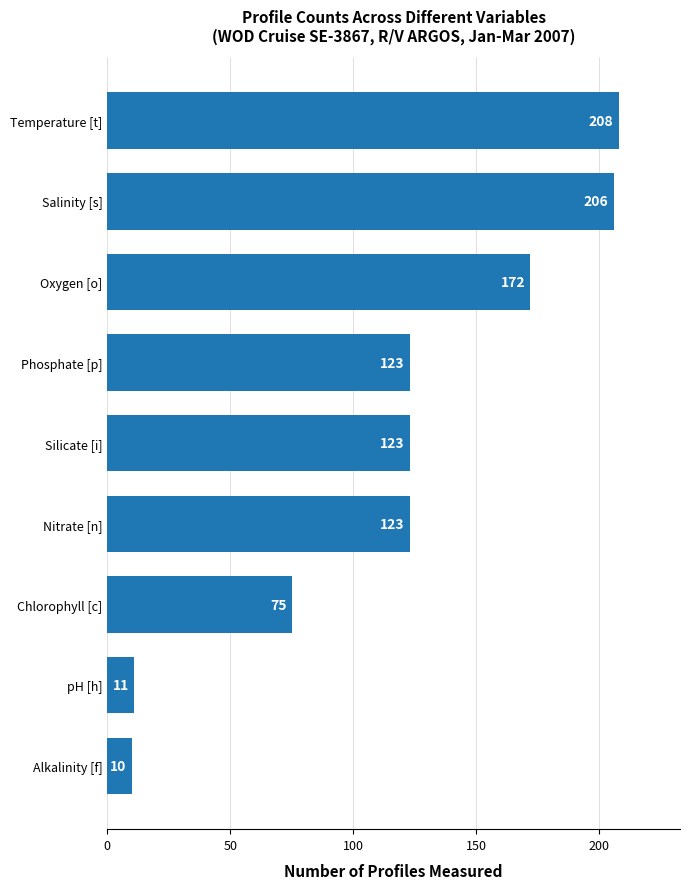

Reading top to bottom, what are all the values shown in this chart?

Temperature [t]=208	Salinity [s]=206	Oxygen [o]=172	Phosphate [p]=123	Silicate [i]=123	Nitrate [n]=123	Chlorophyll [c]=75	pH [h]=11	Alkalinity [f]=10